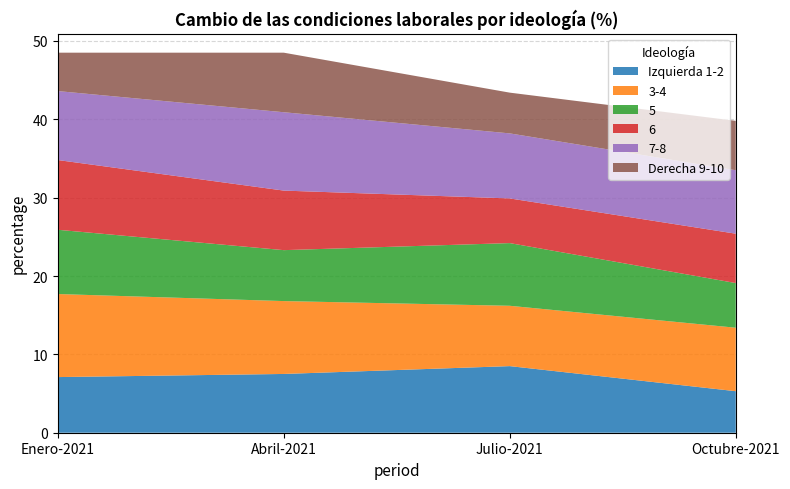

Where is the first local maximum for 5?

Julio-2021